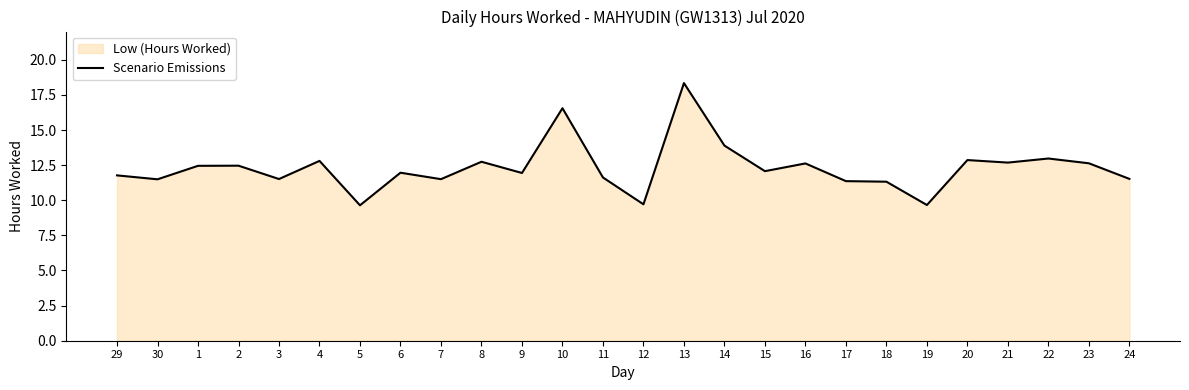

True or false: the data shows 5.9 at 14.

False